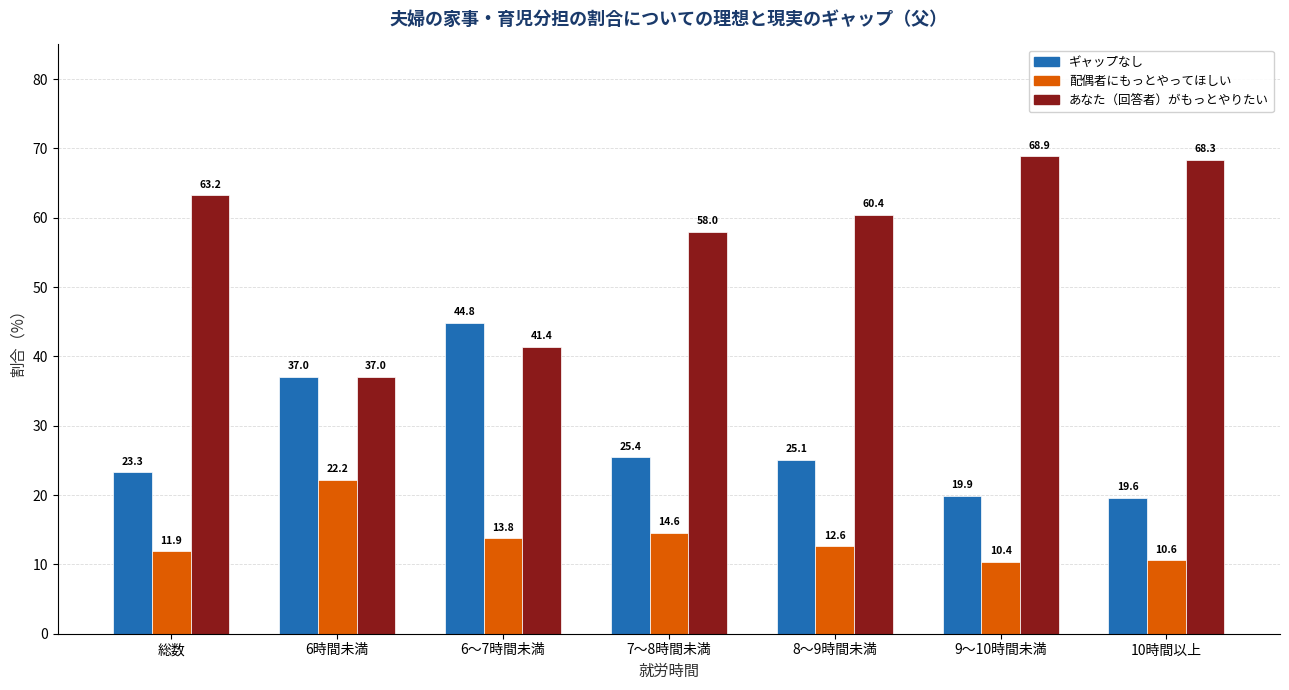

Reading left to right, extract all data points from this chart.

ギャップなし: 23.3	37.0	44.8	25.4	25.1	19.9	19.6
配偶者にもっとやってほしい: 11.9	22.2	13.8	14.6	12.6	10.4	10.6
あなた（回答者）がもっとやりたい: 63.2	37.0	41.4	58.0	60.4	68.9	68.3